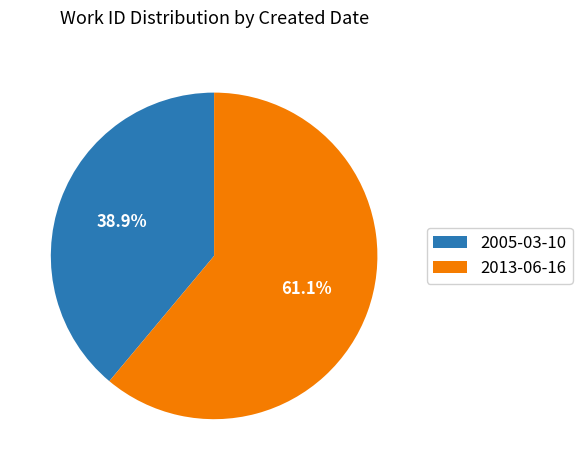

Which category has the biggest portion of the pie?

2013-06-16